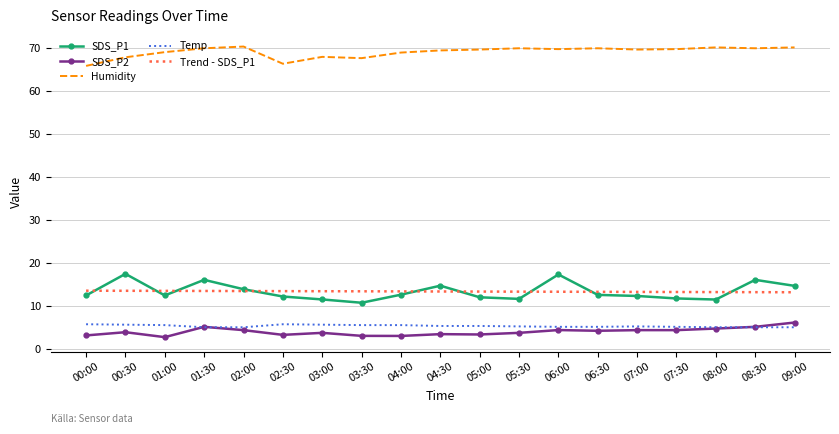

Is the value of SDS_P2 at 05:00 greater than the value of Trend - SDS_P1 at 02:30?

No